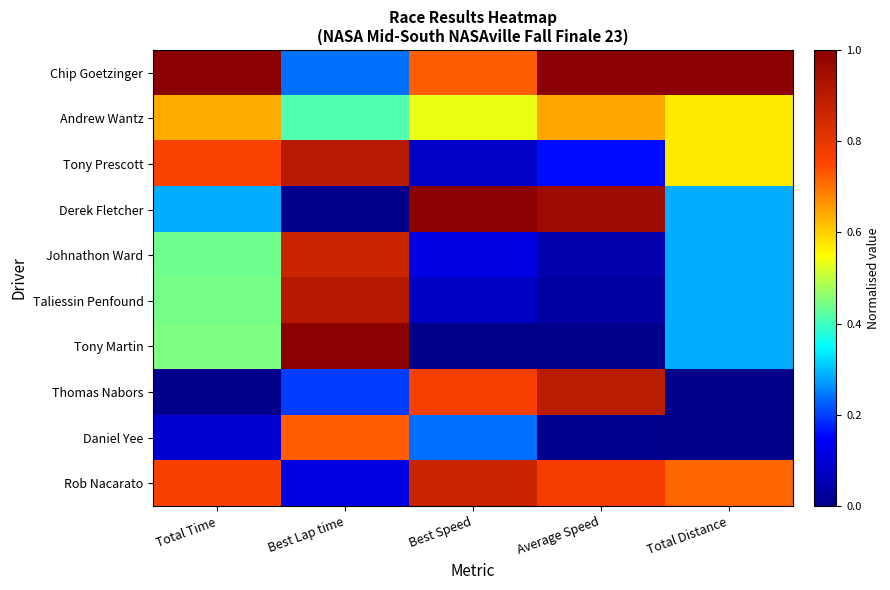

Which series has the largest total across all categories?

Chip Goetzinger